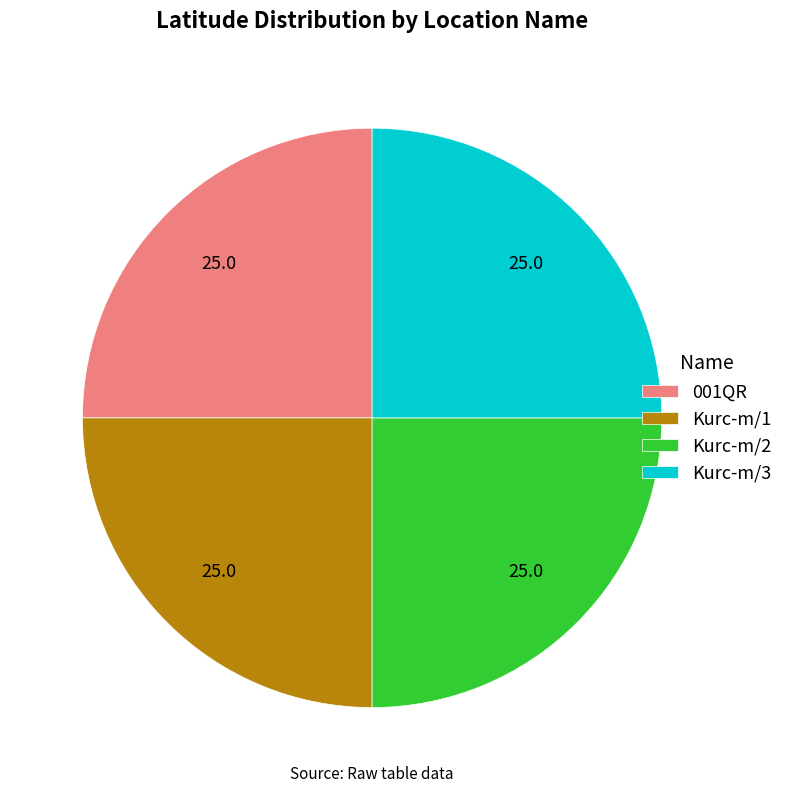

Is Kurc-m/1 the majority of the pie?

No